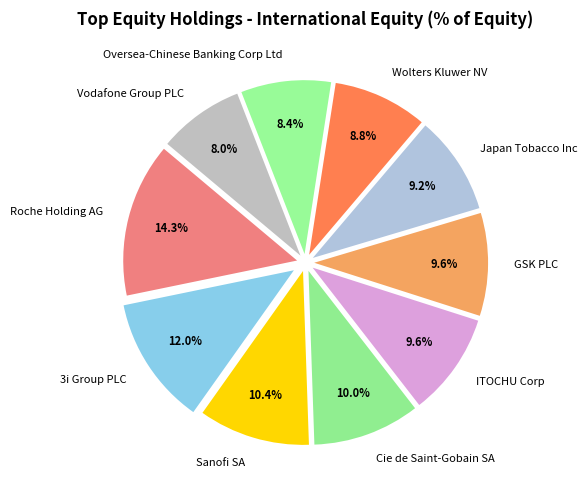

To the nearest percent, what is the average slice percentage?

10%